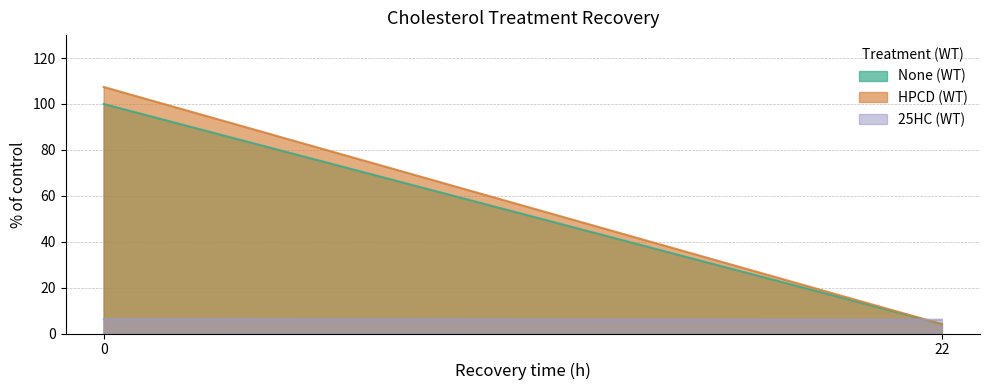

What is the value of the HPCD (WT) point at the 1st from the left?

107.4